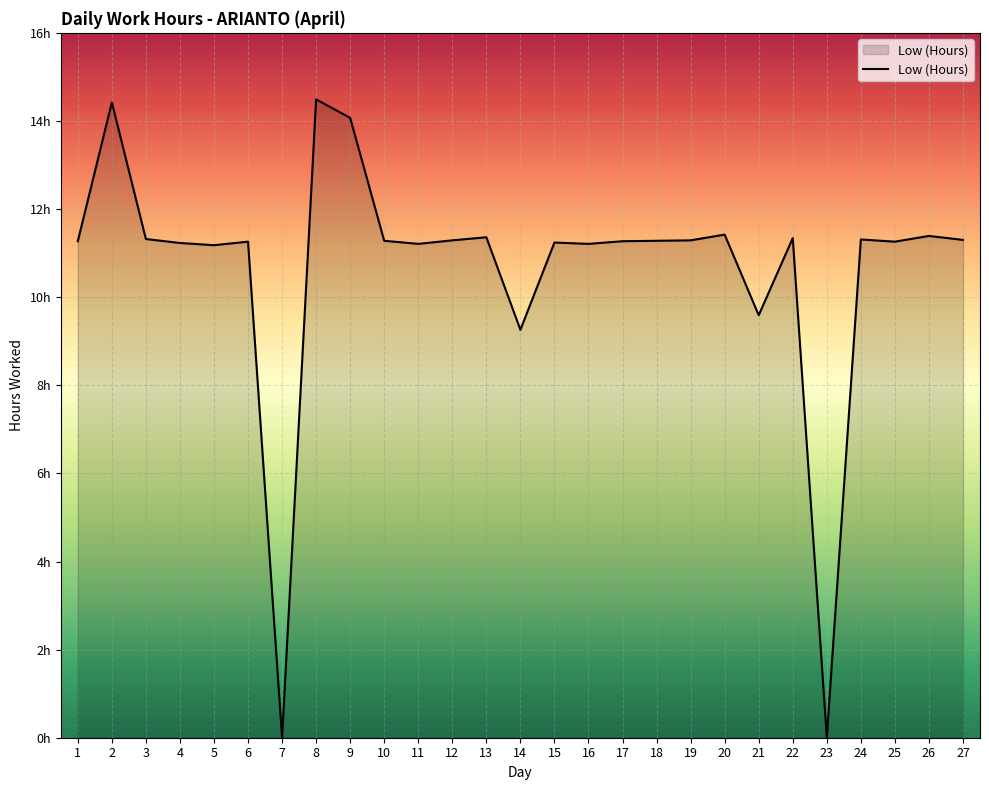

At which label does the data first exceed 11?

1